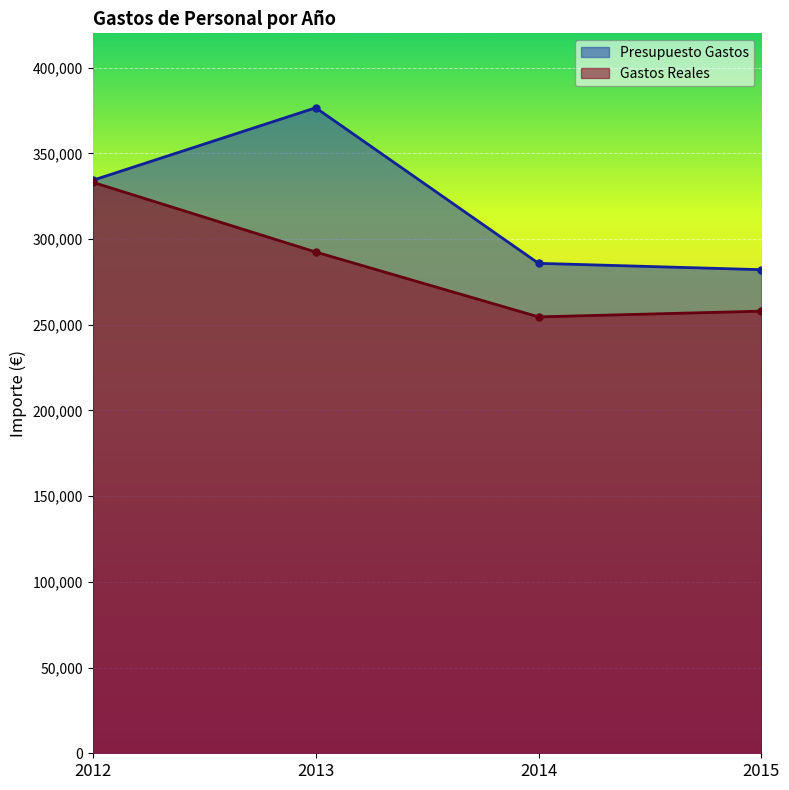

What is the spread (max minus min) of values at 2012?

1195.8